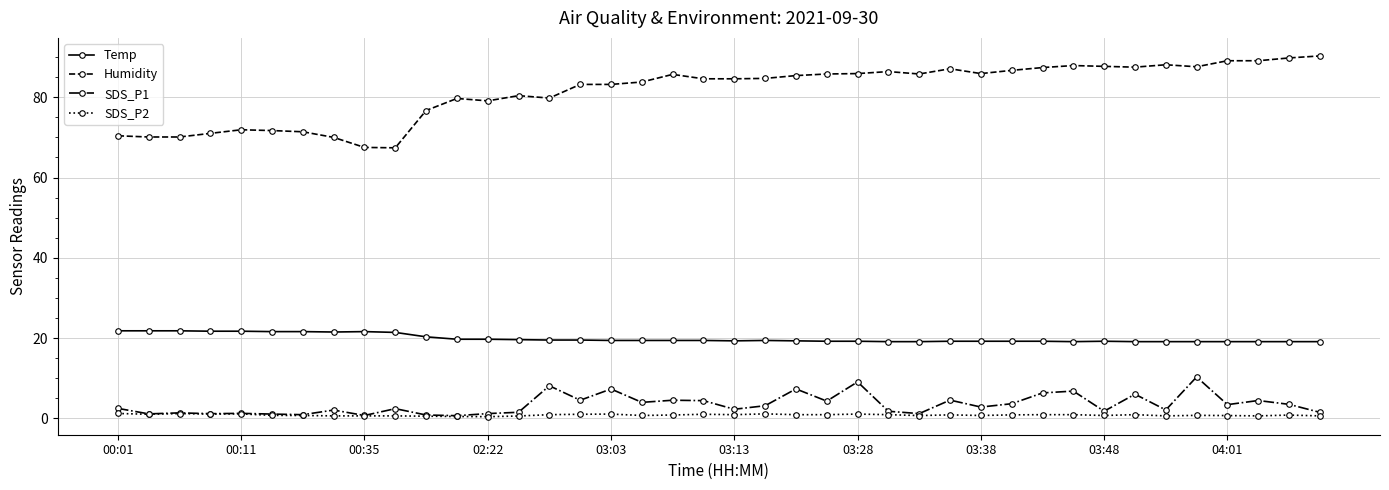

What is the maximum value shown in the chart?

90.3